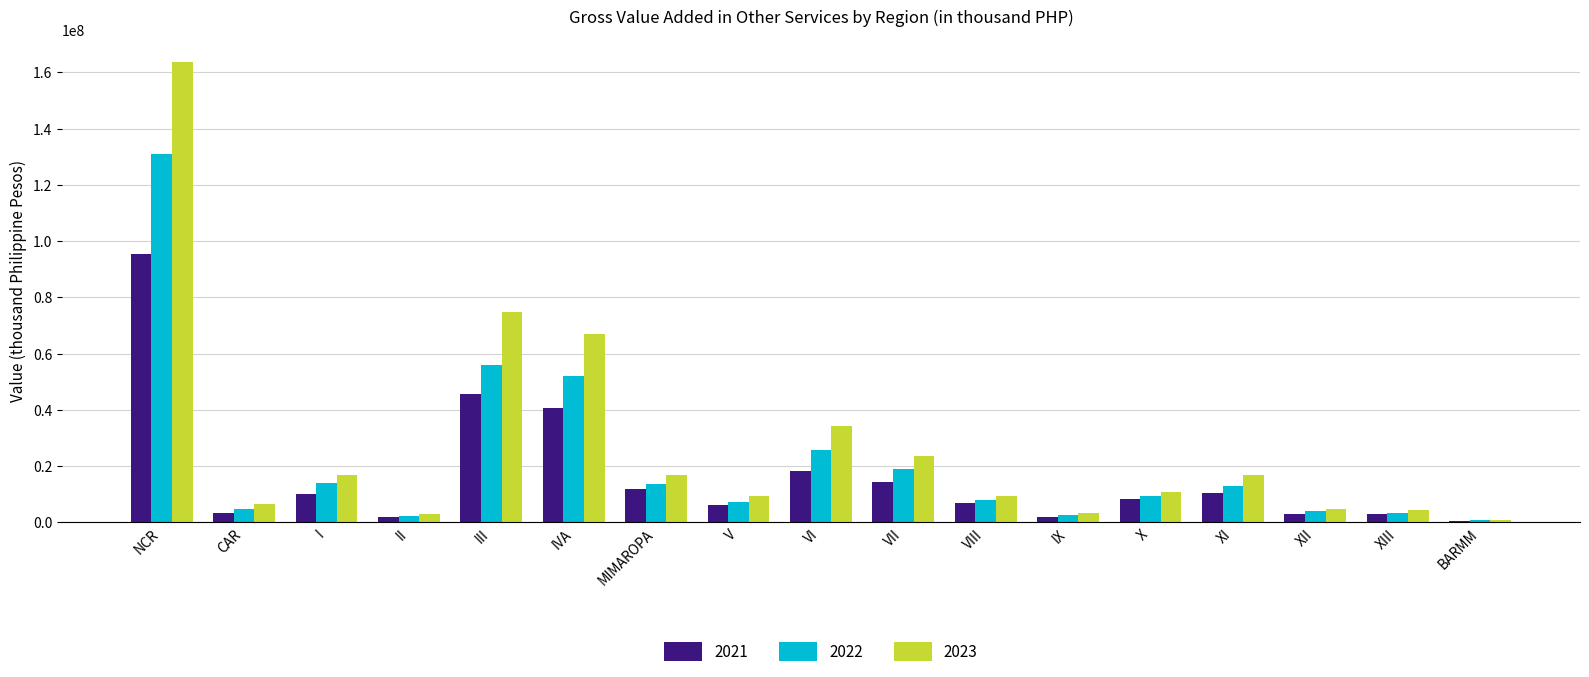

How many data points in 2023 are less than 10698447?

8